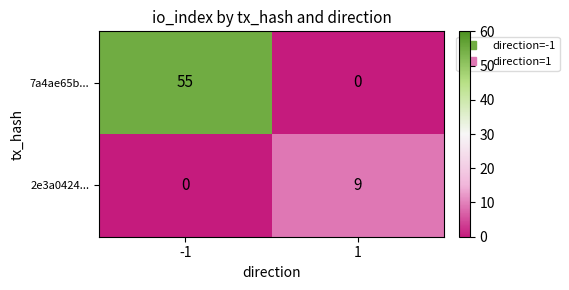

Reading right to left, transcribe all the data shown in this chart.

7a4ae65b...: 0	55
2e3a0424...: 9	0